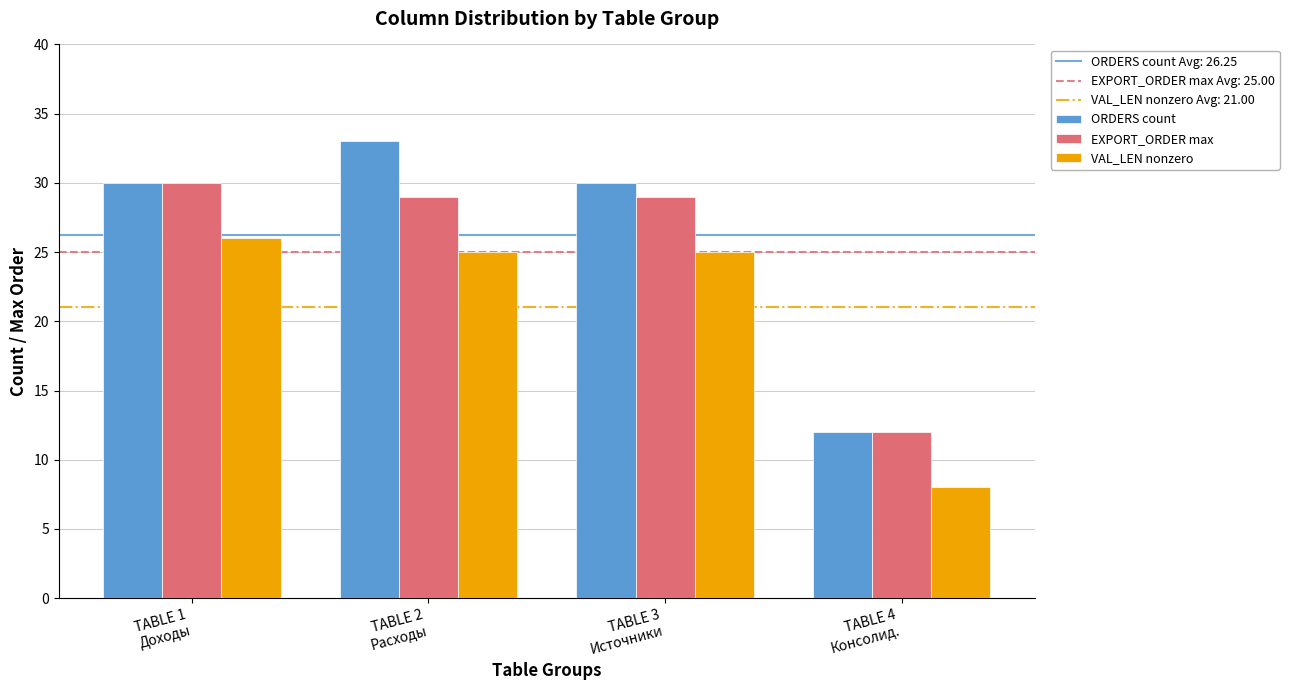

Which series has the widest spread of values?

ORDERS count